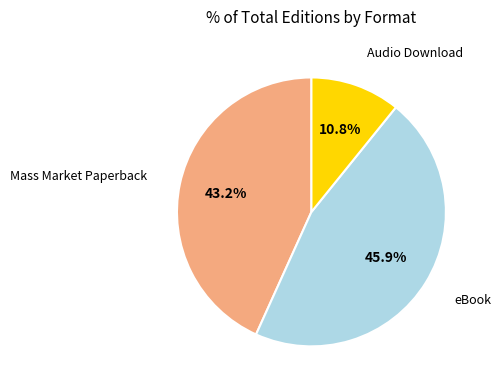

To the nearest percent, what is the average slice percentage?

33%